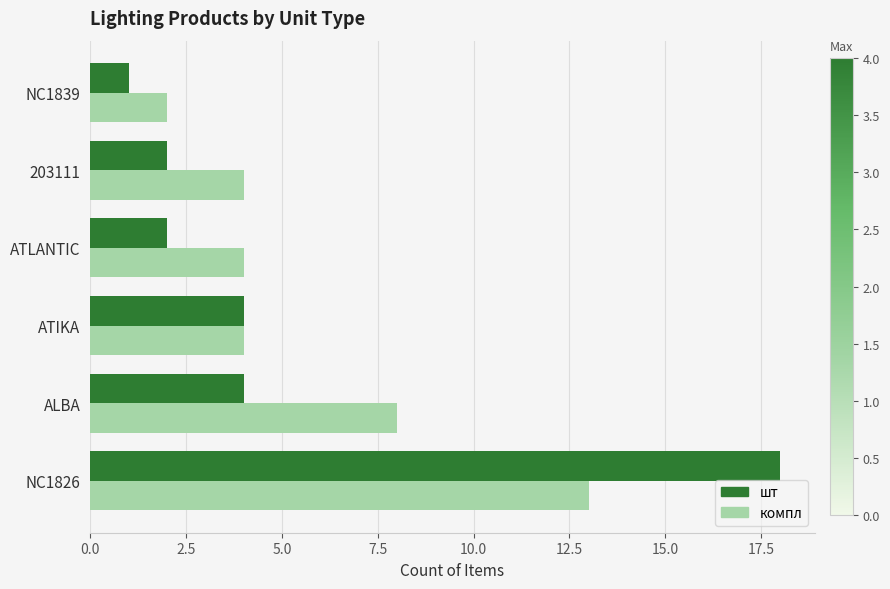

At which category does the chart reach its peak across all series?

NC1826